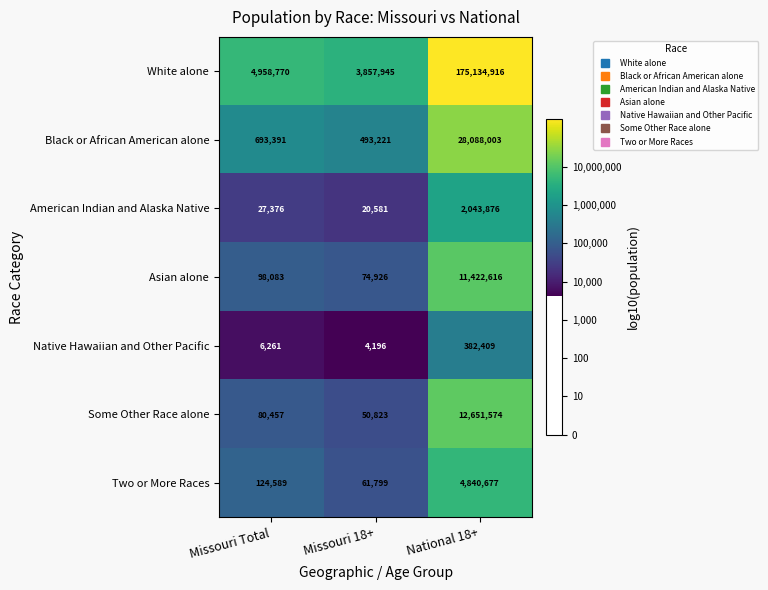

Which category has the lowest value in the Black or African American alone series?

Missouri 18+